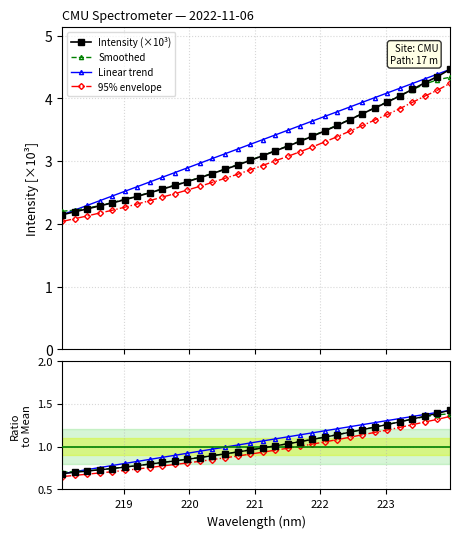

True or false: 95% envelope and Intensity (×10³) intersect in this chart.

False